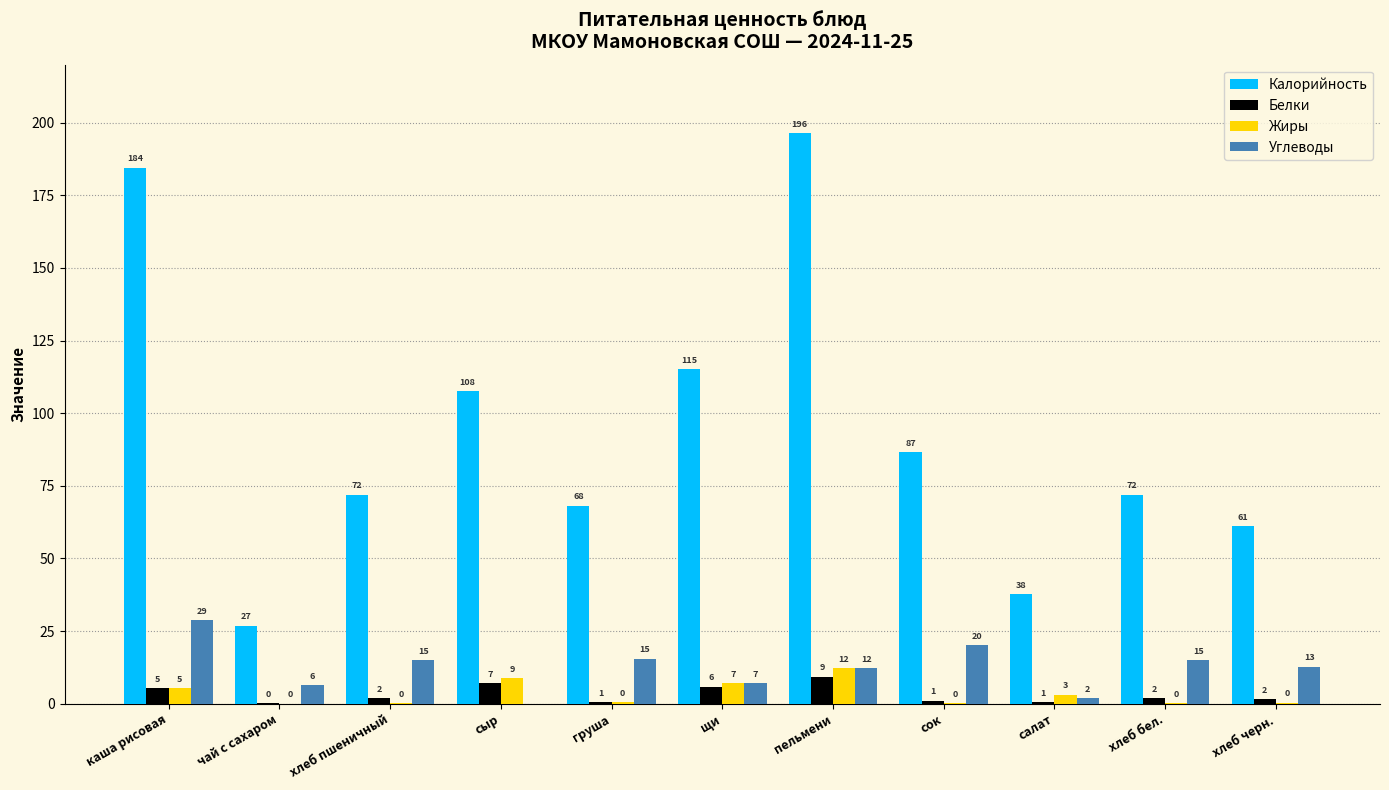

Is the value of Калорийность at щи greater than the value of Жиры at груша?

Yes